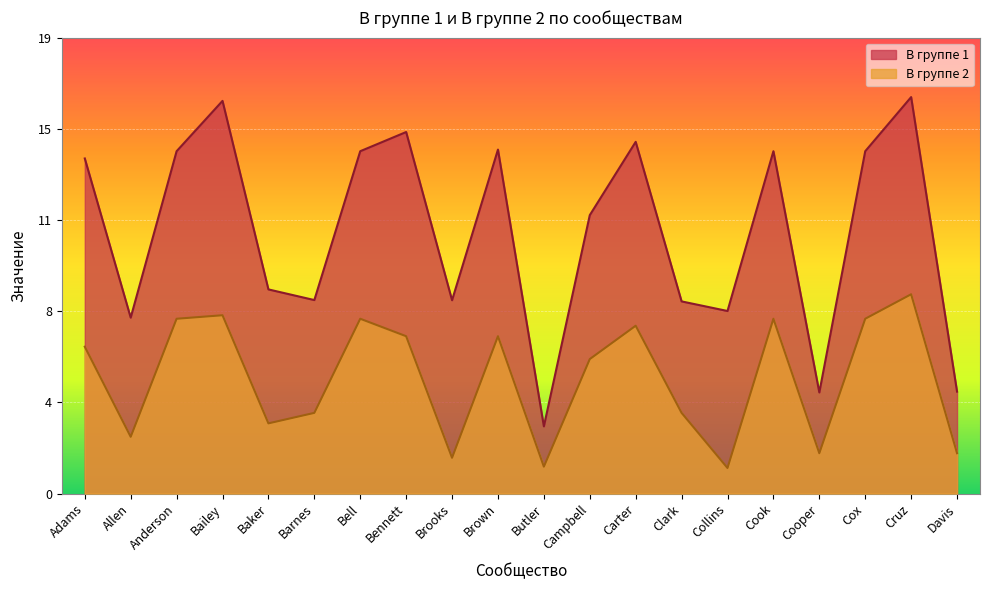

At which category does the chart reach its minimum across all series?

Collins